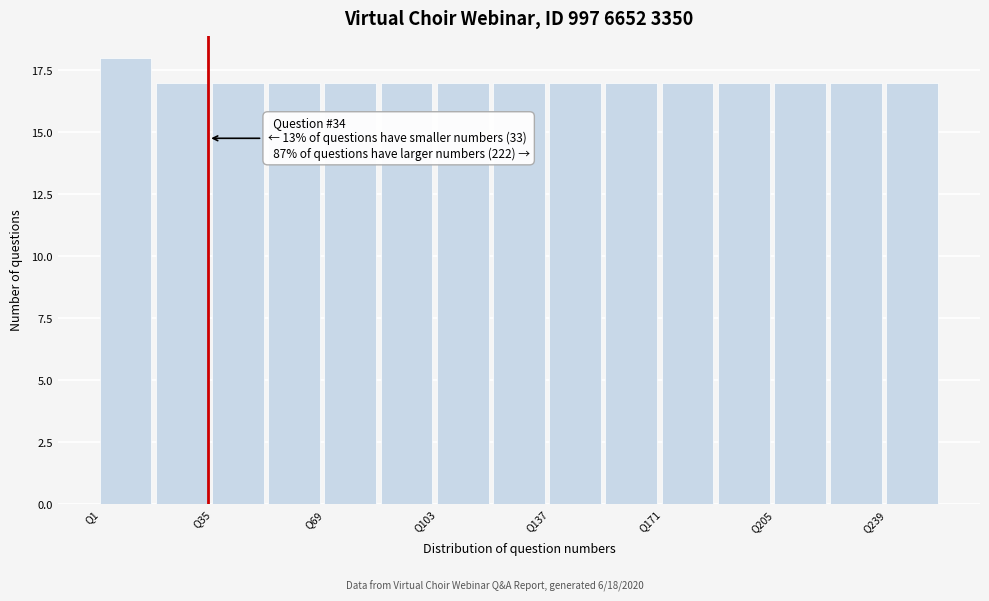

Around what value on the x-axis is the tallest bar? Give the approximate position of its centre, as read against the axis.

10